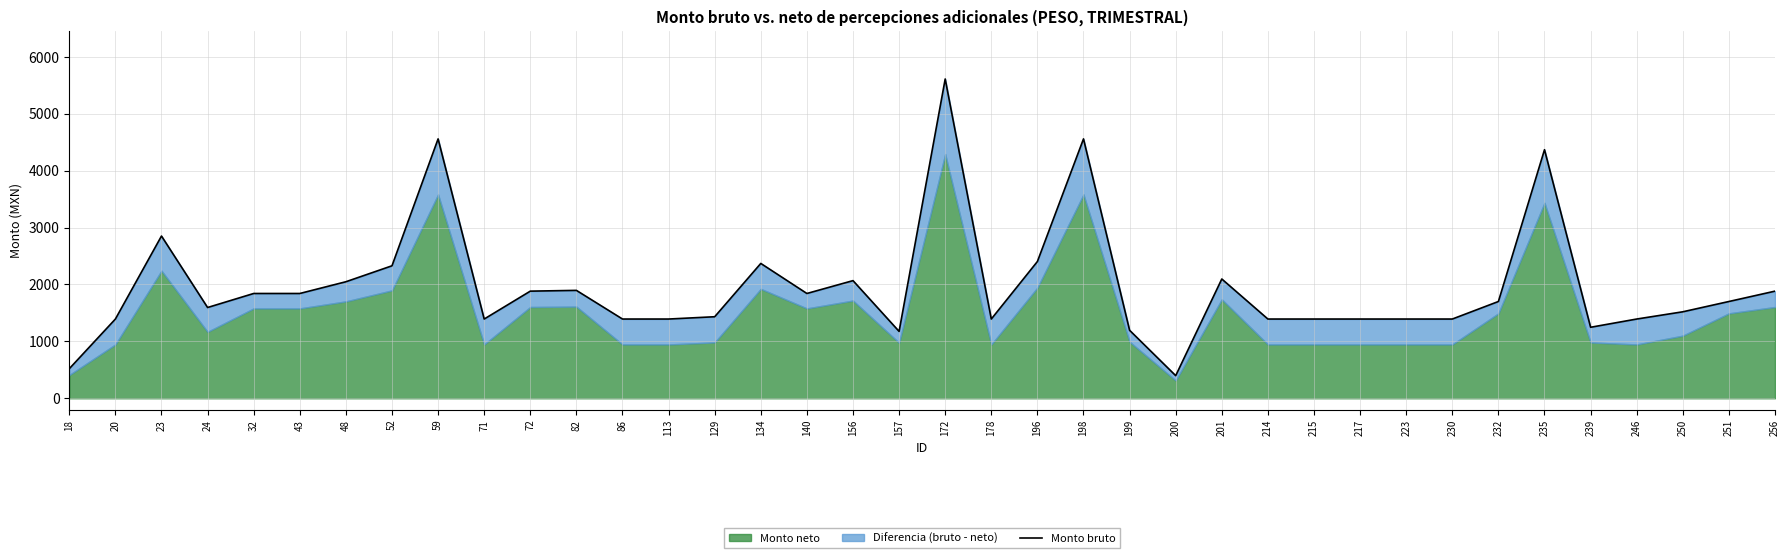

Which has a higher value, 232 or 230?

232